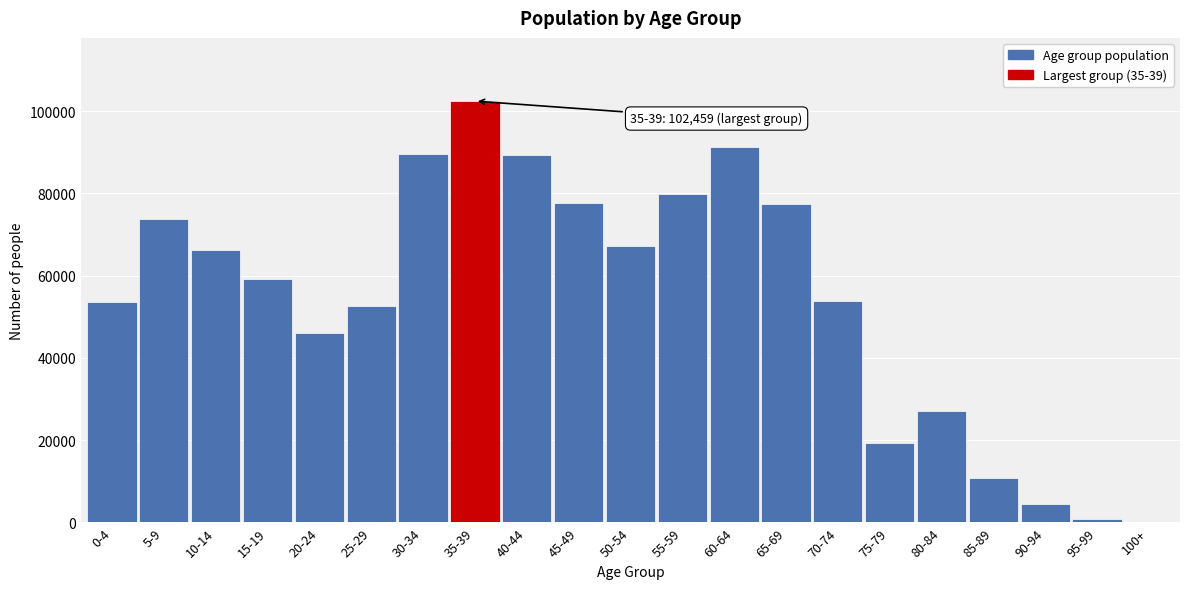

Which category has the highest value across all series?

35-39